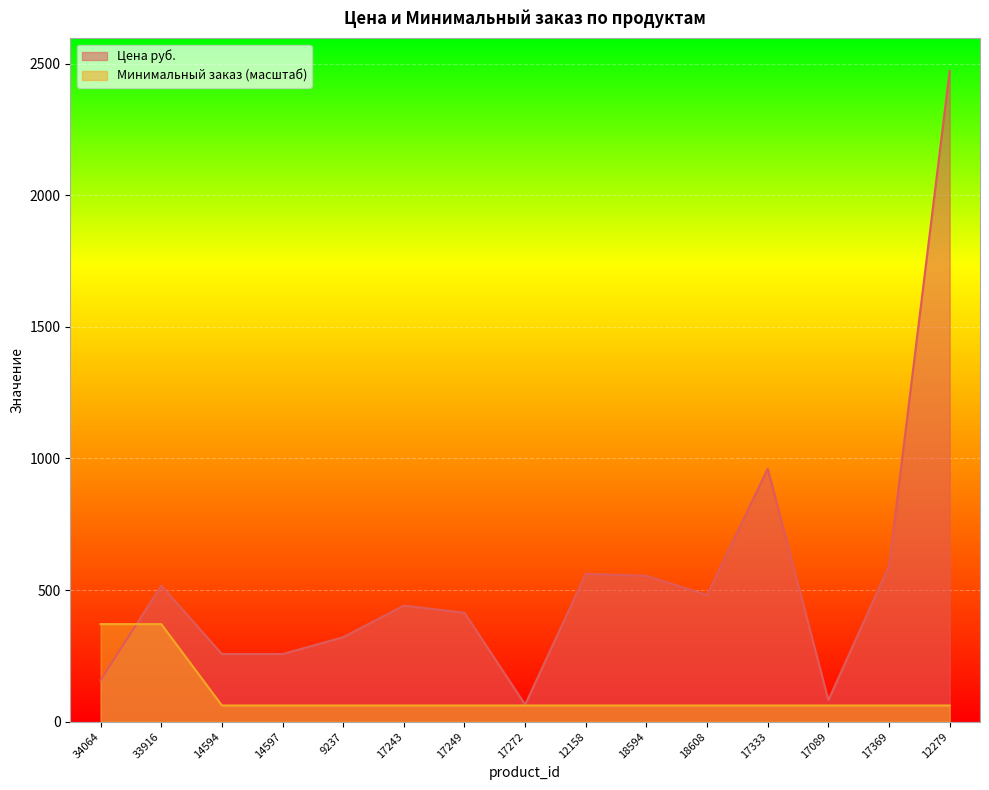

Is it true that Минимальный заказ equals 27.0 at 17089?

False